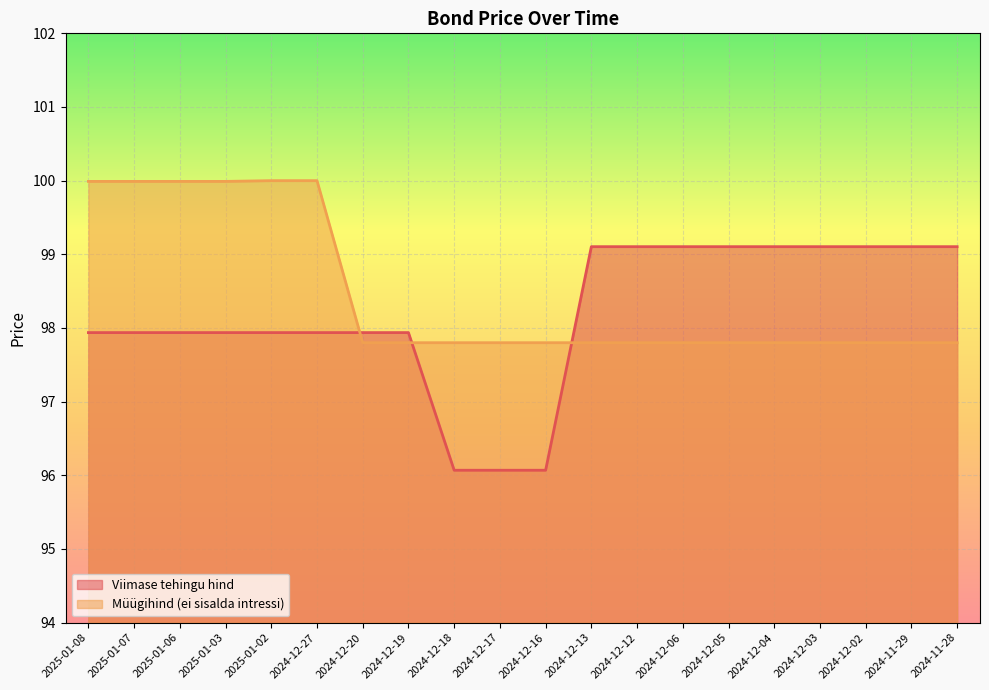

What is the label of the 3rd point from the left?

2025-01-06